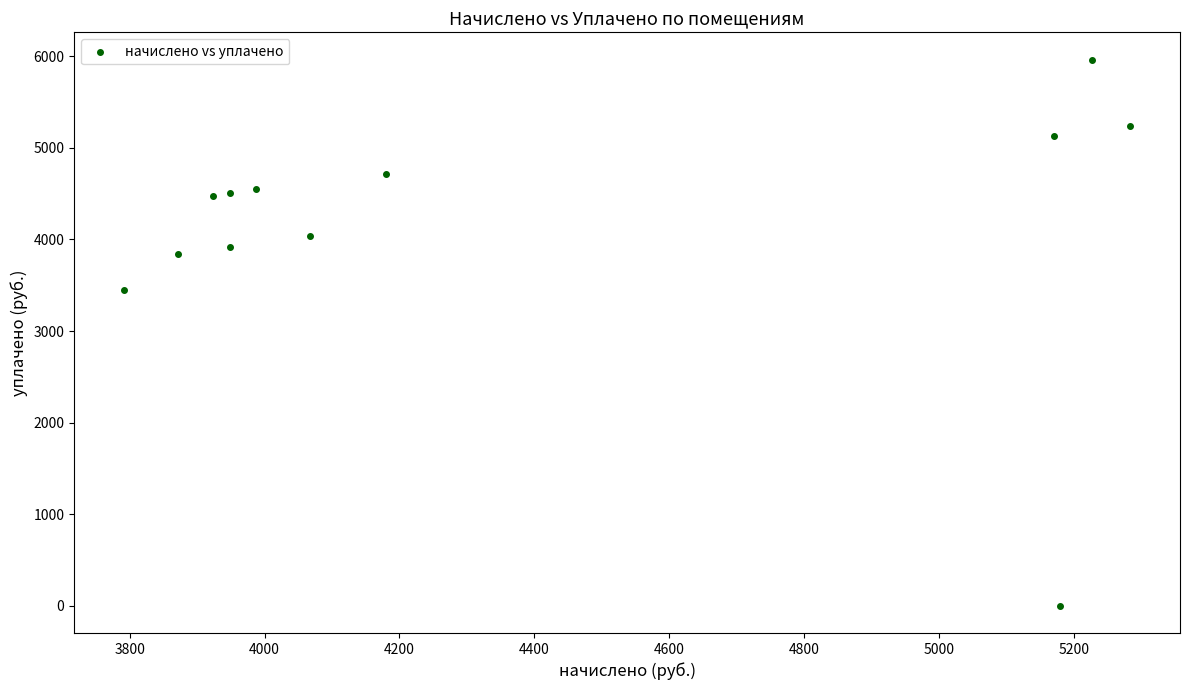

What is the average Y value?

4151.4